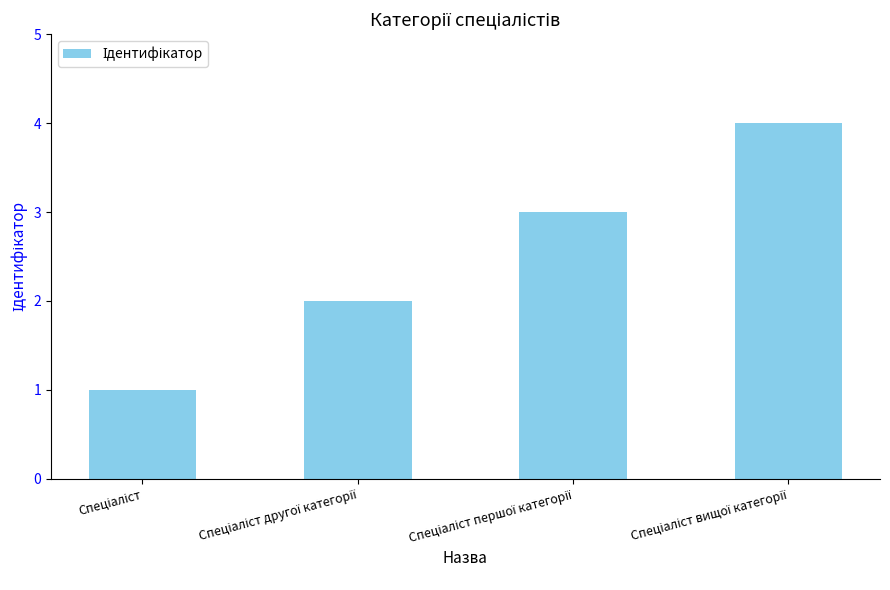

What is the maximum value shown in the chart?

4